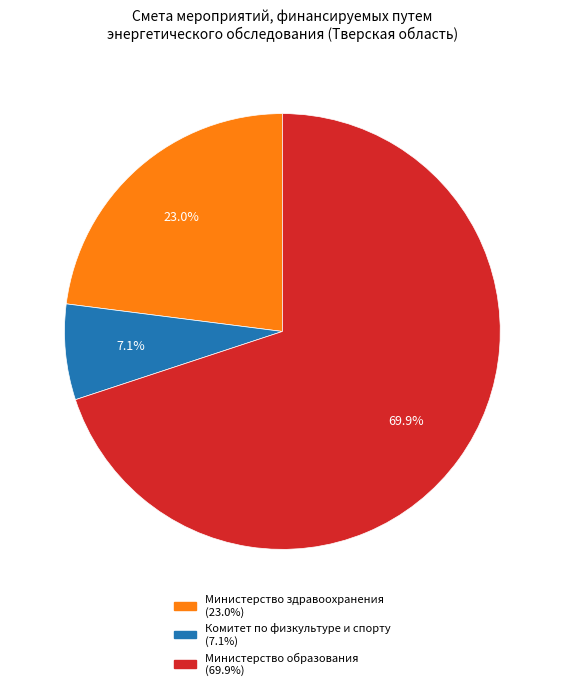

What is the total percentage of Министерство здравоохранения and Комитет по физкультуре и спорту?

30.1%